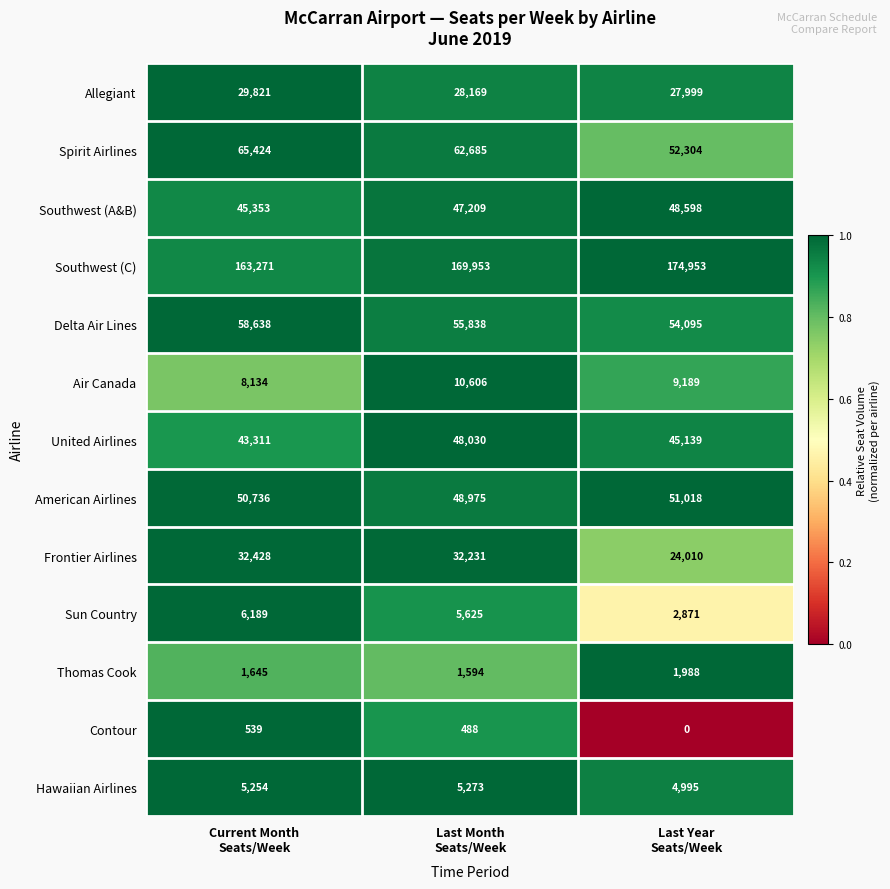

What is the spread (max minus min) of values at Last Year
Seats/Week?

174953